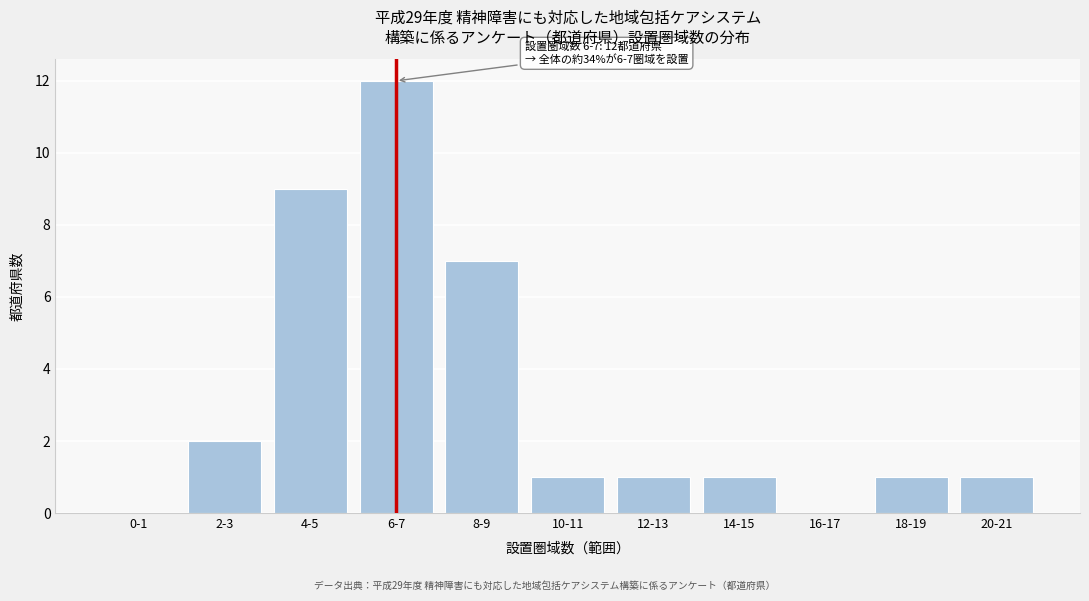

Reading left to right, list all the values displayed in this chart.

0-1=0	2-3=2	4-5=9	6-7=12	8-9=7	10-11=1	12-13=1	14-15=1	16-17=0	18-19=1	20-21=1